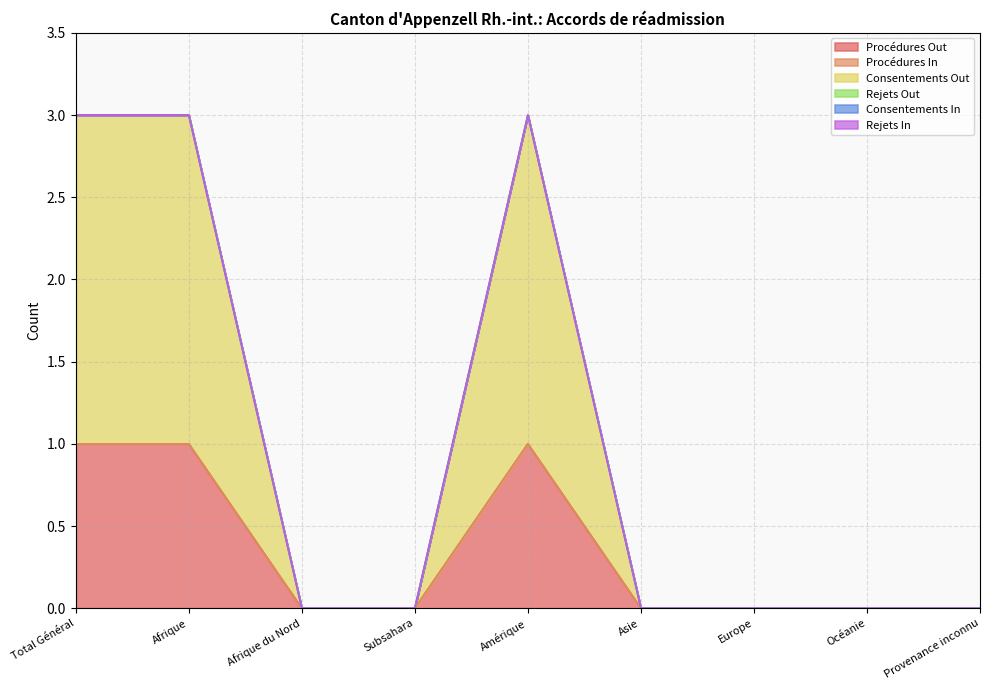

Does the chart have visible grid lines?

Yes